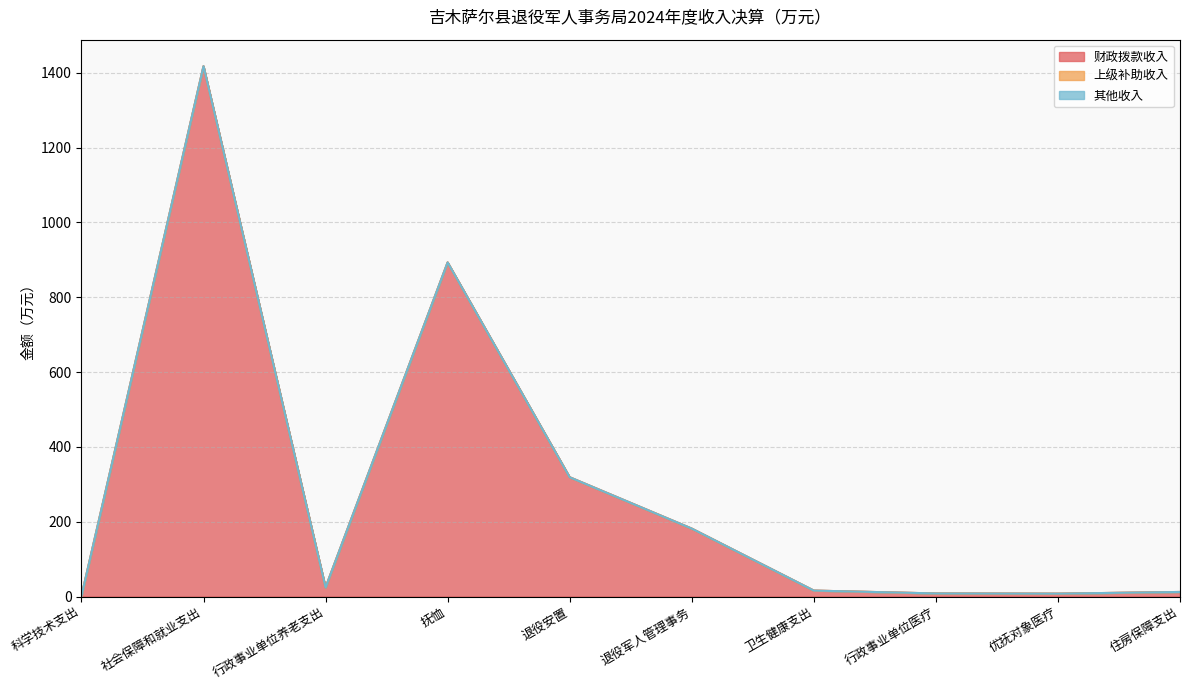

What position from the left is 优抚对象医疗?

9